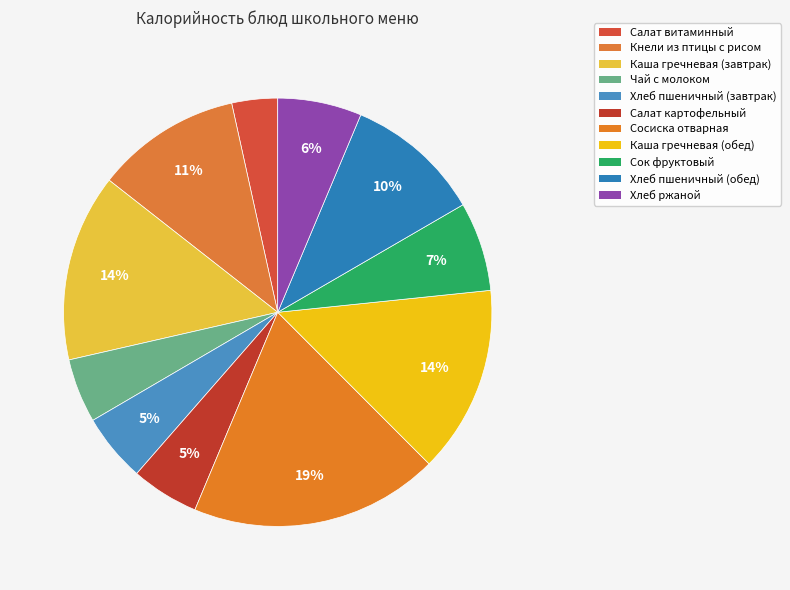

What is the change in value from Салат витаминный to Каша гречневая (обед)?

+146.2